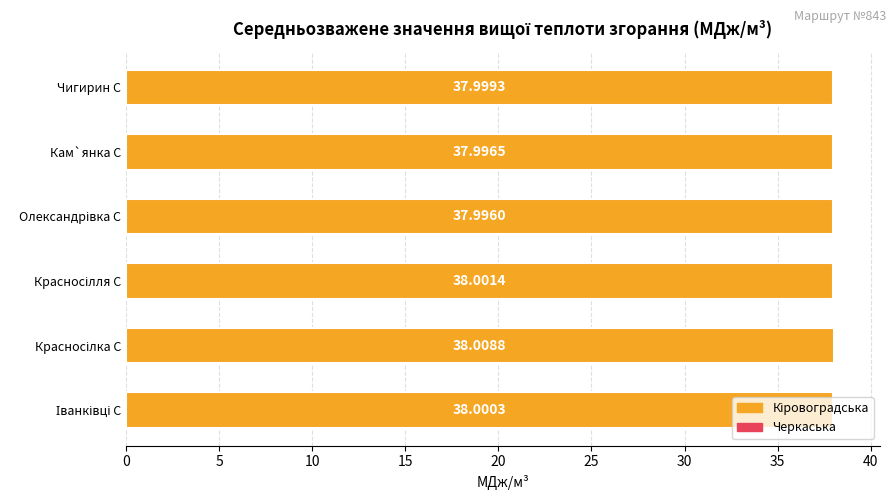

What is the sum of all values?

228.0